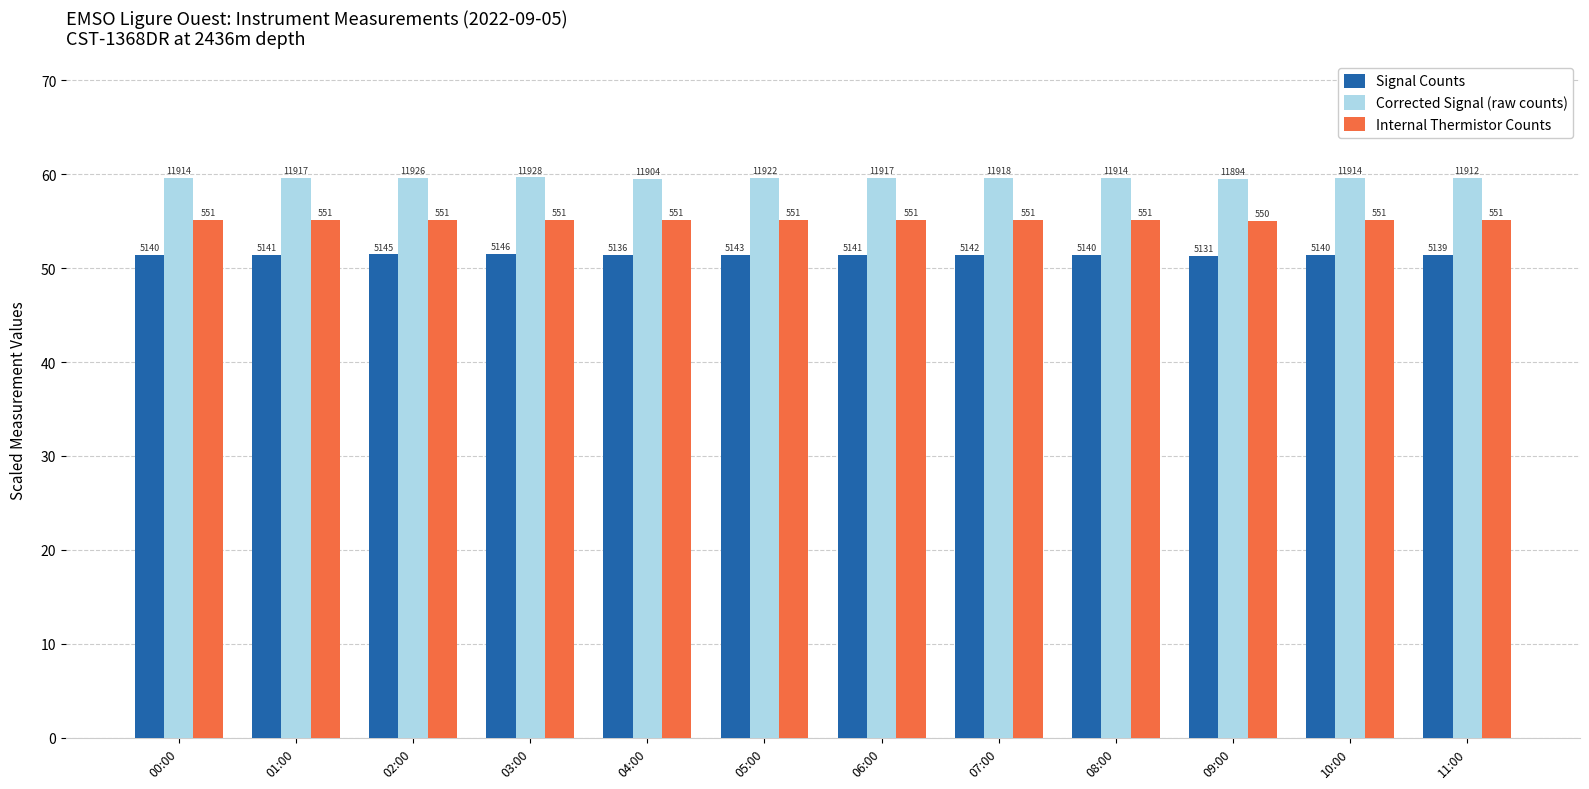

Rank the series by their average value, from lowest to highest.

Signal Counts, Internal Thermistor Counts, Corrected Signal (raw counts)